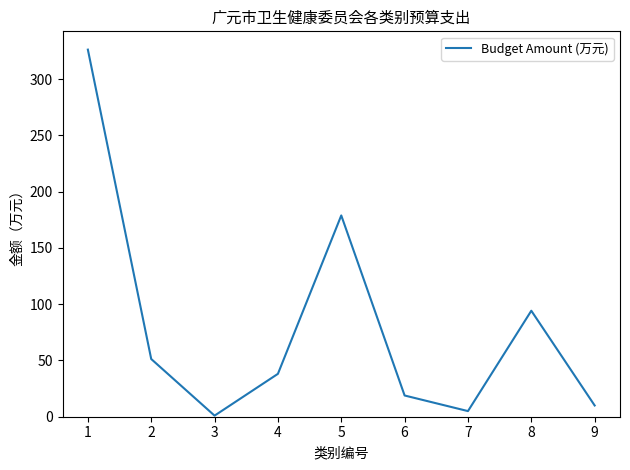

The chart shows a value of 30.2 at 2. True or false?

False